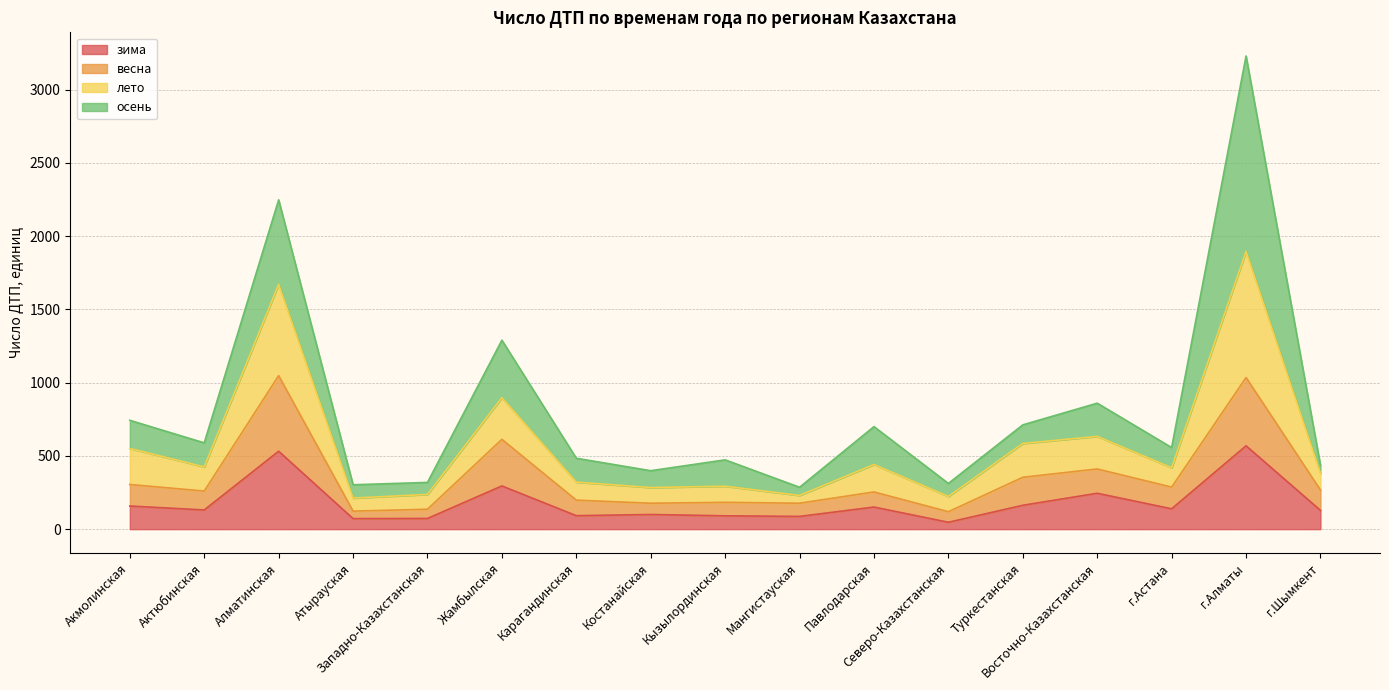

At which label does зима first exceed 131?

Акмолинская